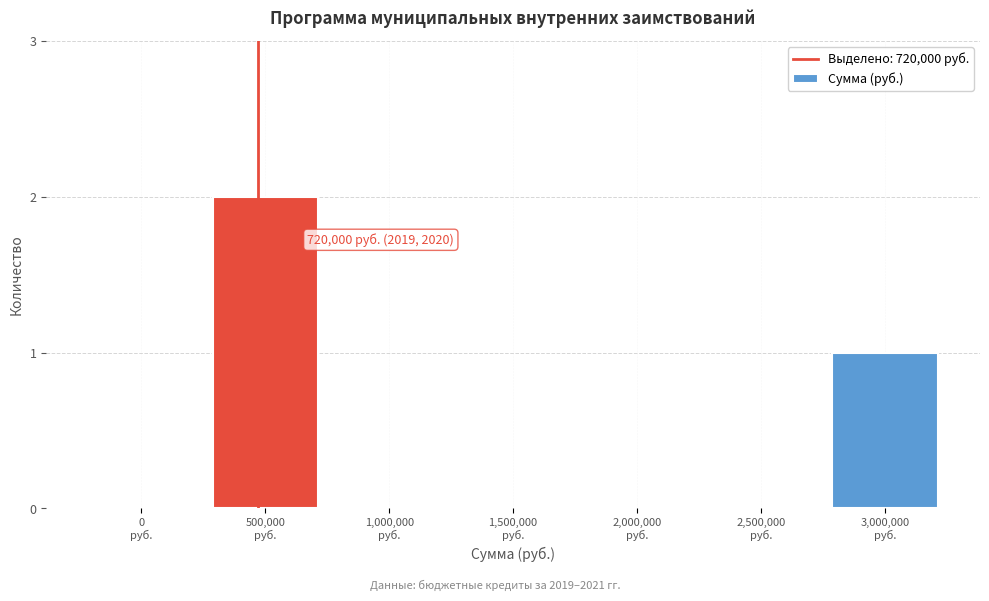

What is the sum of all values?

3